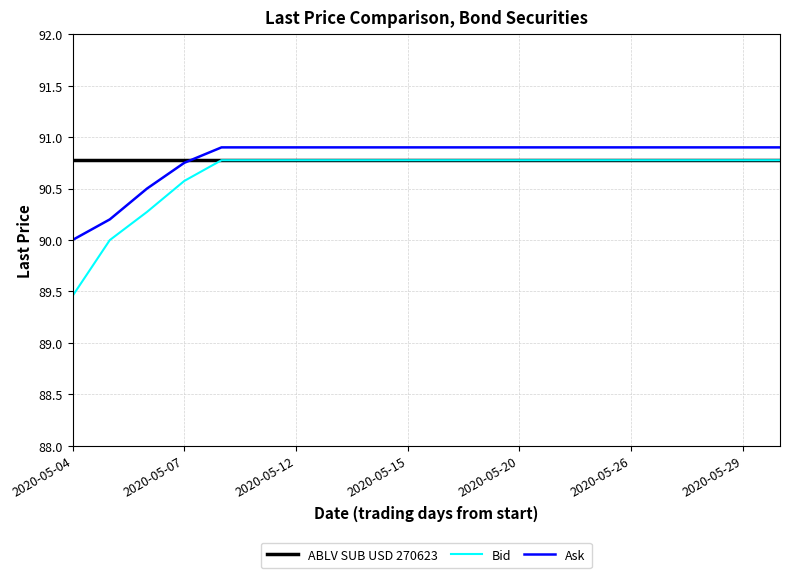

Which series has the widest spread of values?

Bid